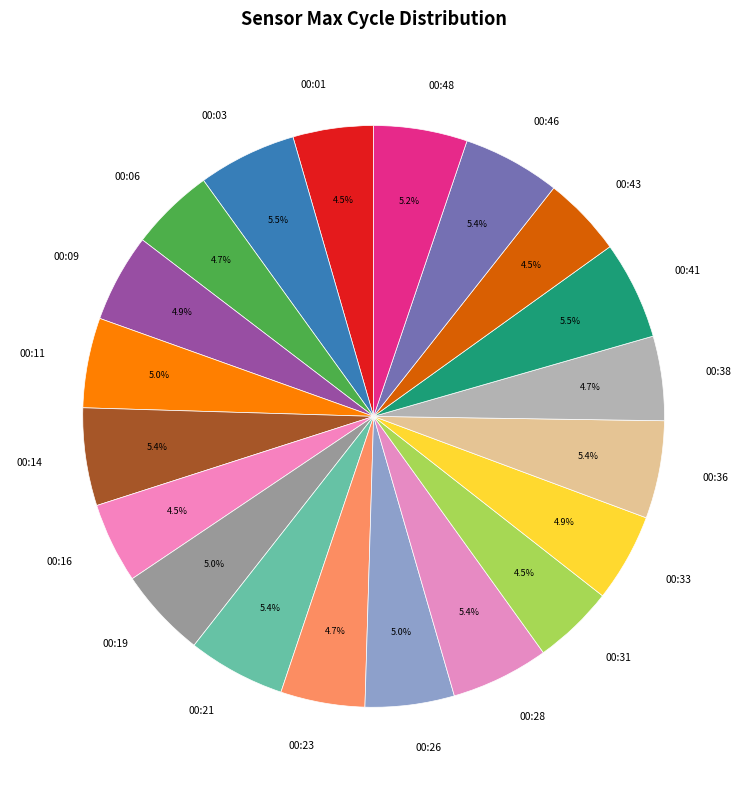

Is there a majority slice in this chart?

No